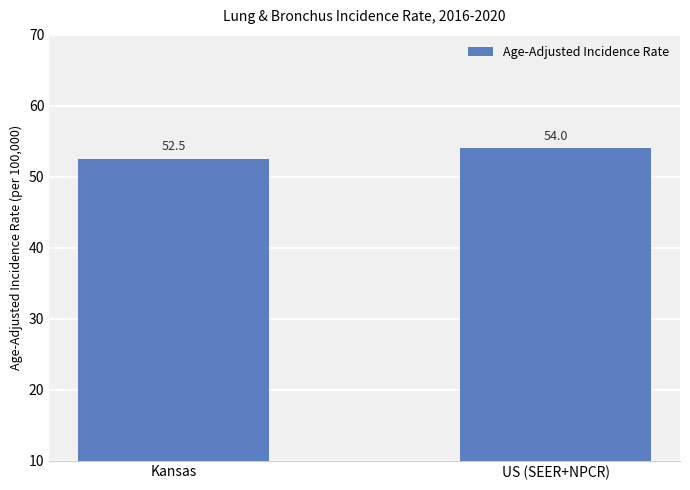

Which label corresponds to the largest value in the chart?

US (SEER+NPCR)